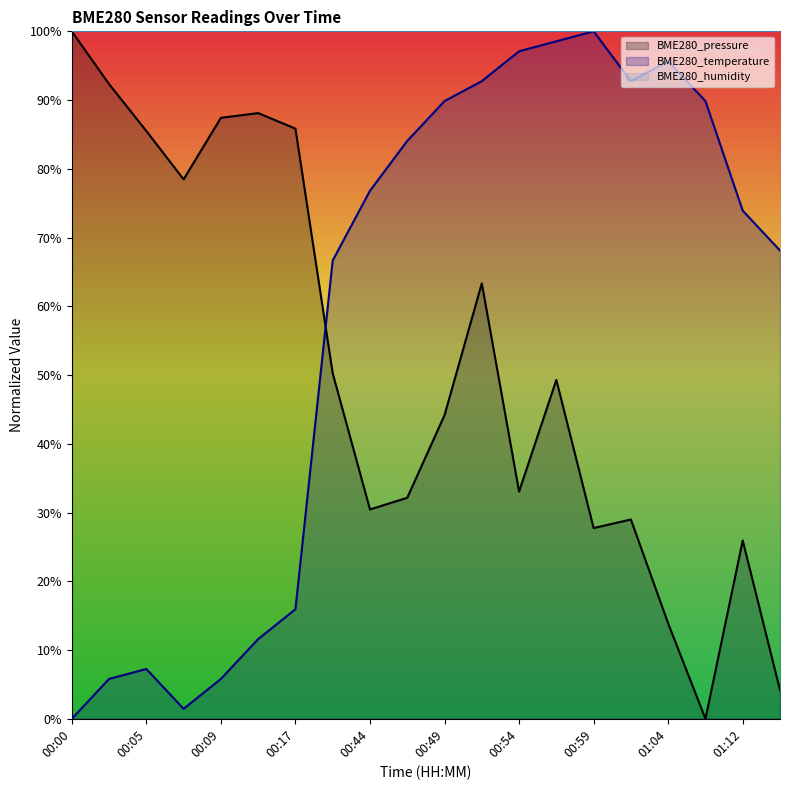

True or false: BME280_humidity and BME280_pressure intersect in this chart.

False